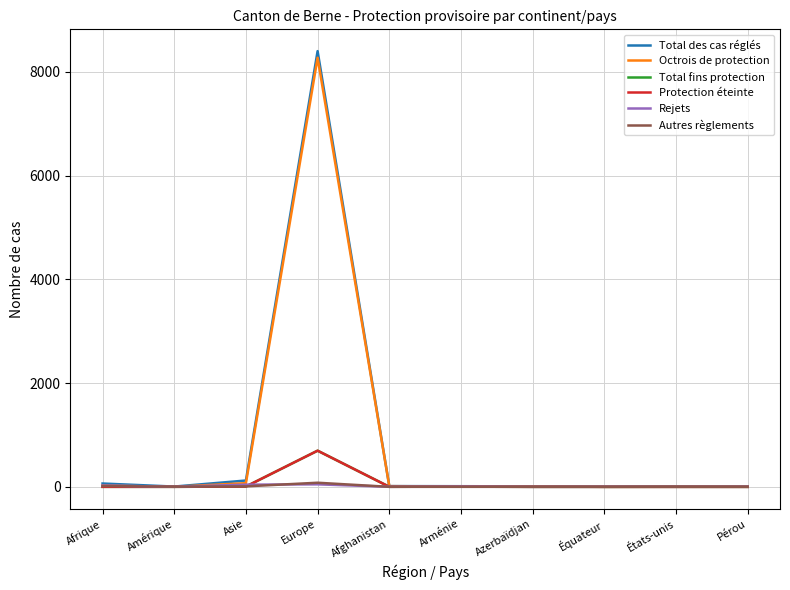

Is this an area chart (filled region under the line)?

No